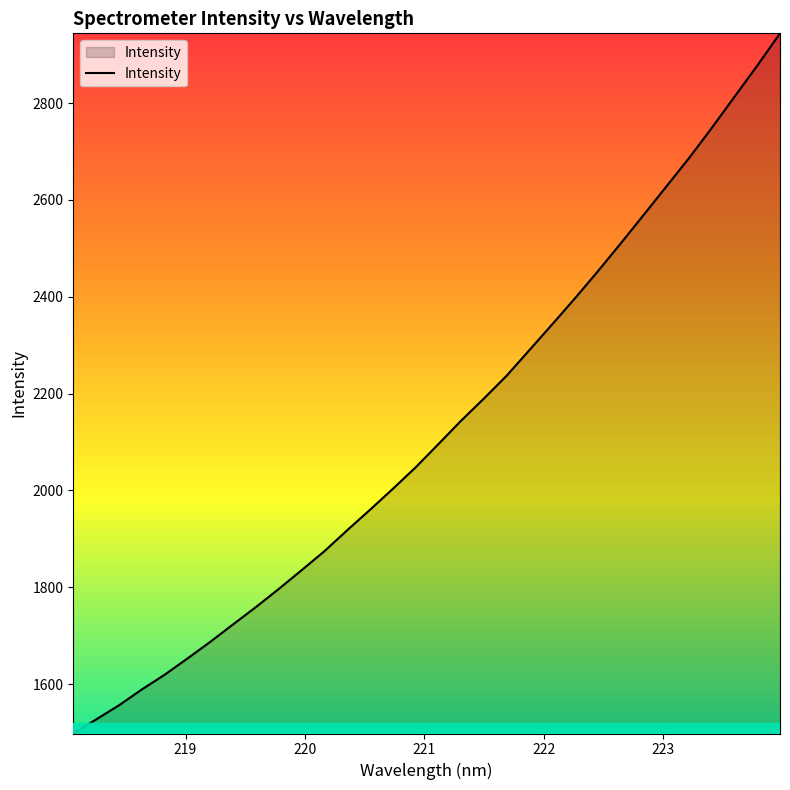

What is the difference between the maximum and minimum values?

1446.2